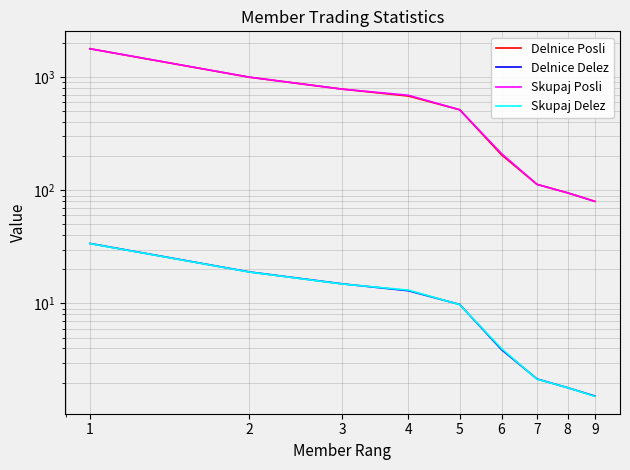

Reading right to left, what are all the values shown in this chart?

Delnice Posli: 9=80.0	8=95.0	7=113.0	6=206.0	5=516.0	4=682.0	3=785.0	2=1001.0	1=1786.0
Delnice Delez: 9=1.5	8=1.8	7=2.1	6=3.9	5=9.8	4=13.0	3=14.9	2=19.0	1=33.9
Skupaj Posli: 9=80.0	8=95.0	7=113.0	6=211.0	5=516.0	4=693.0	3=785.0	2=1003.0	1=1788.0
Skupaj Delez: 9=1.5	8=1.8	7=2.1	6=4.0	5=9.8	4=13.1	3=14.9	2=19.0	1=33.8